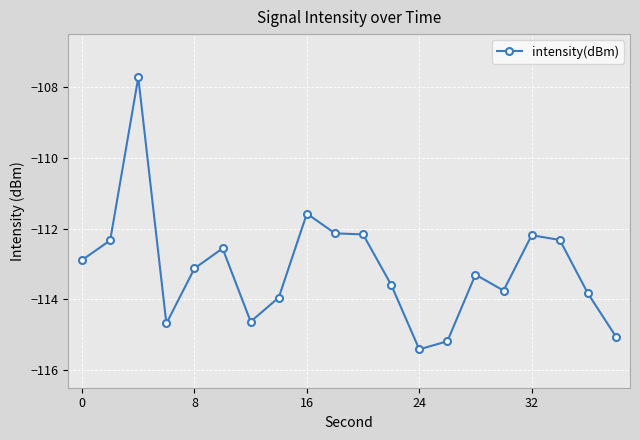

What is the value of the 6th point from the left?

-112.6